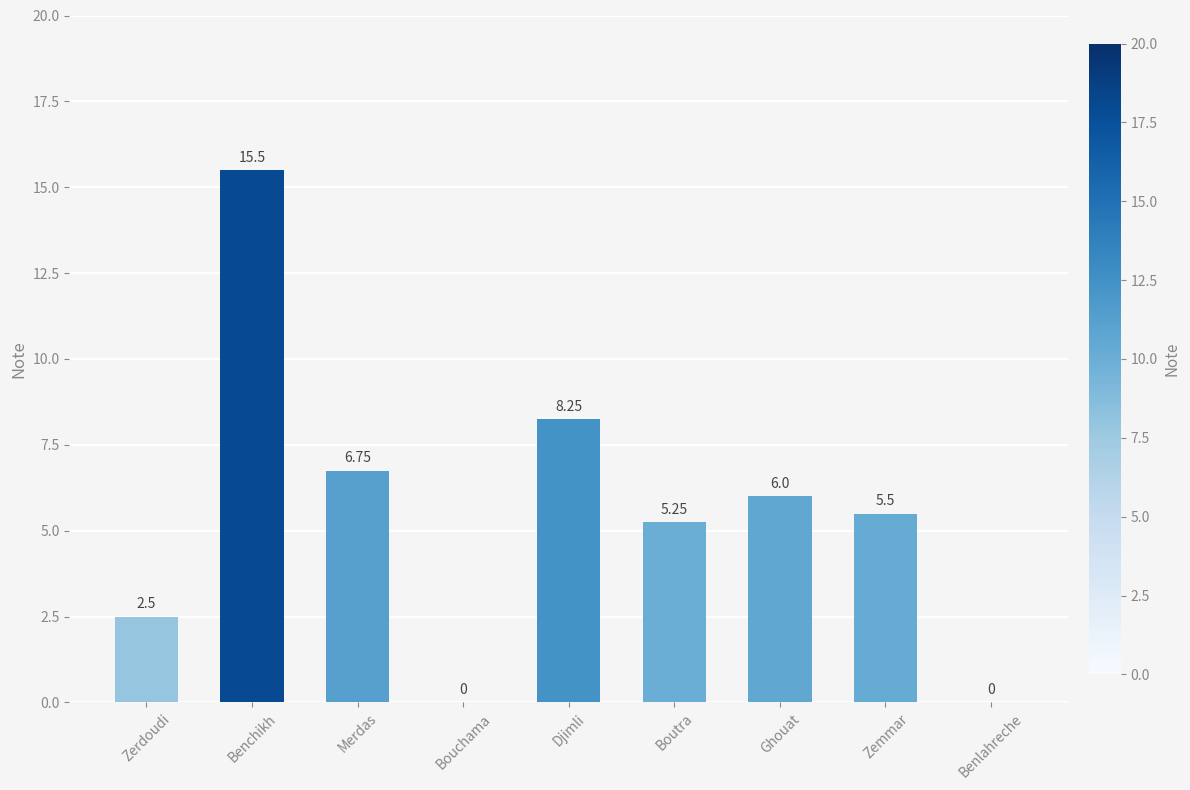

Count the number of categories in the chart.

9